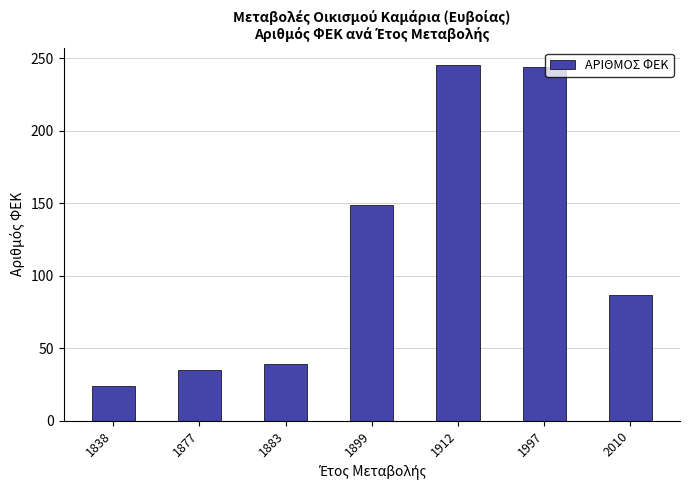

Are the bars horizontal?

No